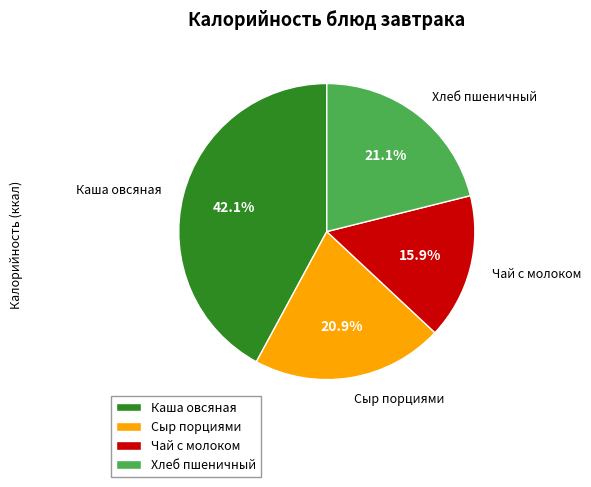

Do Сыр порциями and Хлеб пшеничный together represent more than half of the pie?

No